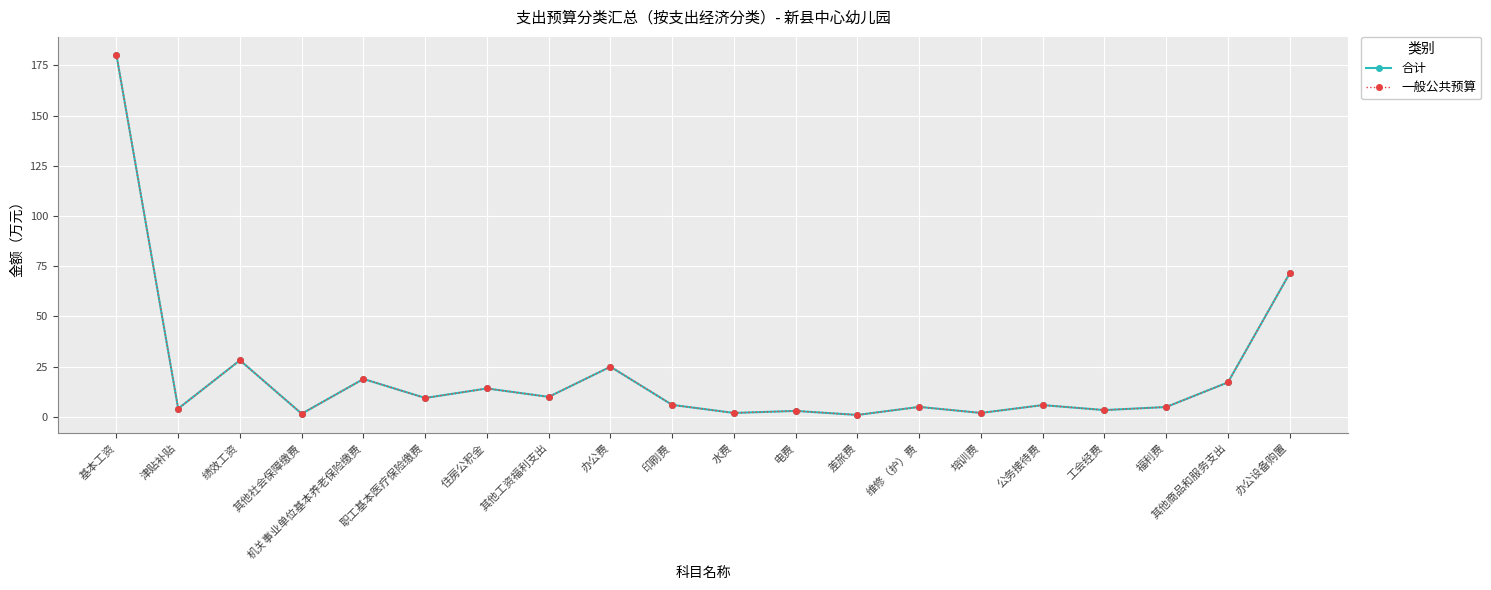

At which label does 合计 reach its peak?

基本工资